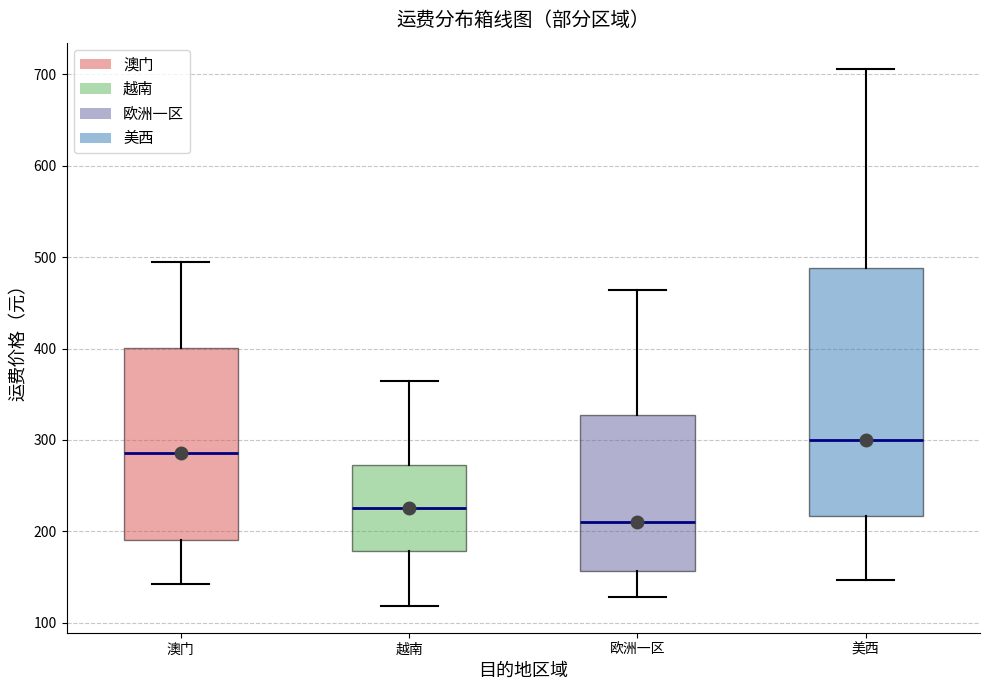

Which box has the highest median line?

美西